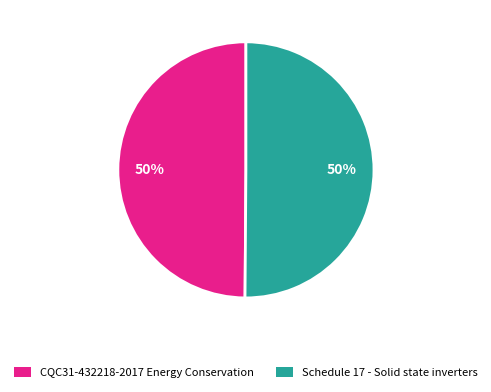

To the nearest percent, what portion does CQC31-432218-2017 Energy Conservation represent?

50%